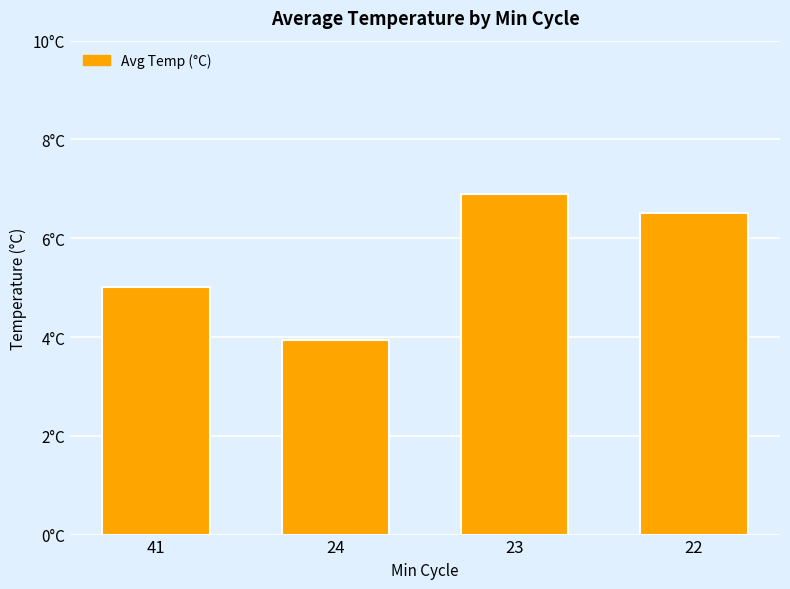

What is the value of the 2nd bar from the left?

3.9